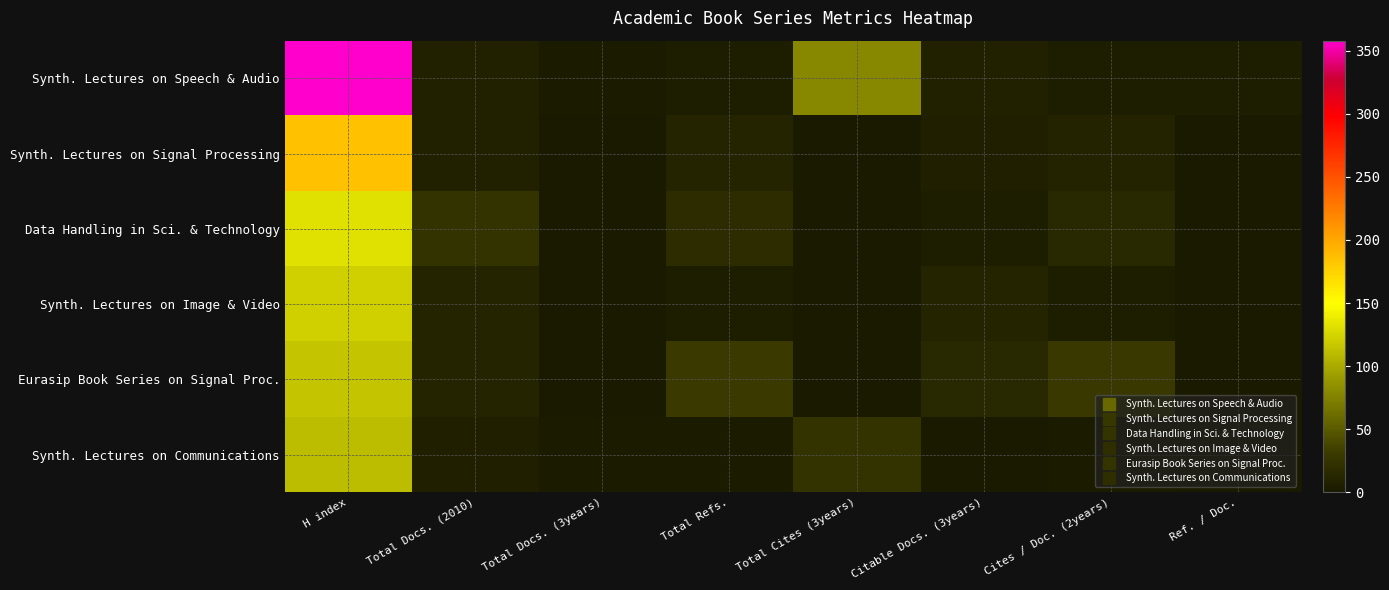

What is the total value across all series at Total Docs. (2010)?

65